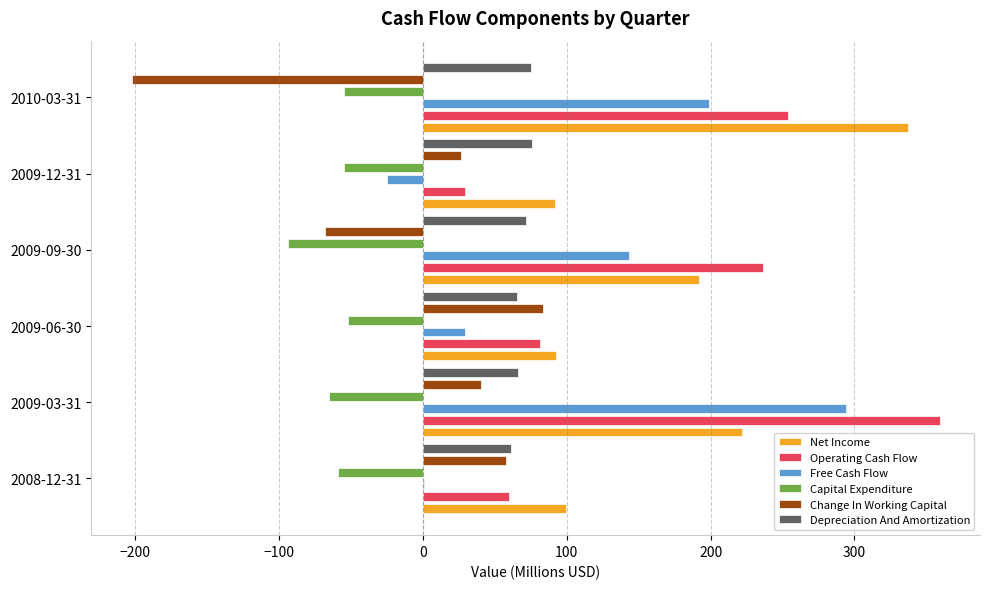

The value of Change In Working Capital at 2009-03-31 is 27.8. True or false?

False